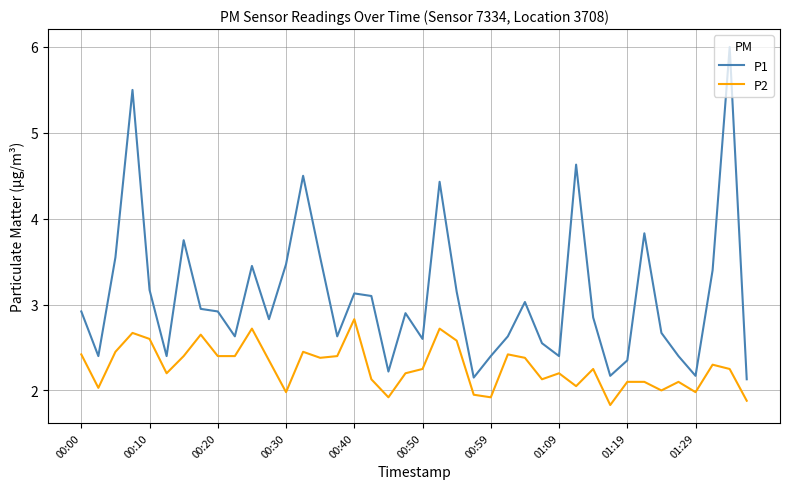

At how many categories does at least one series exceed 4?

5